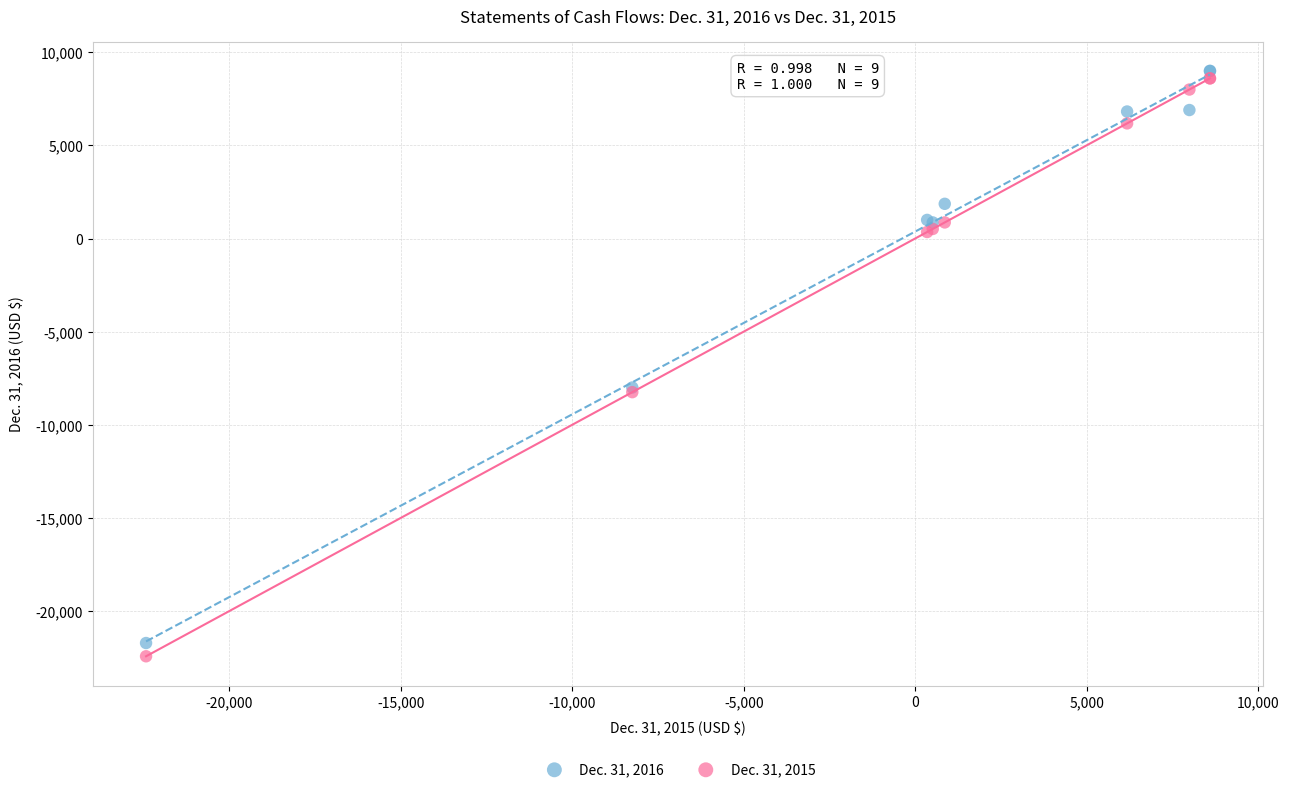

Which series has the largest Y range (max minus min)?

Dec. 31, 2015